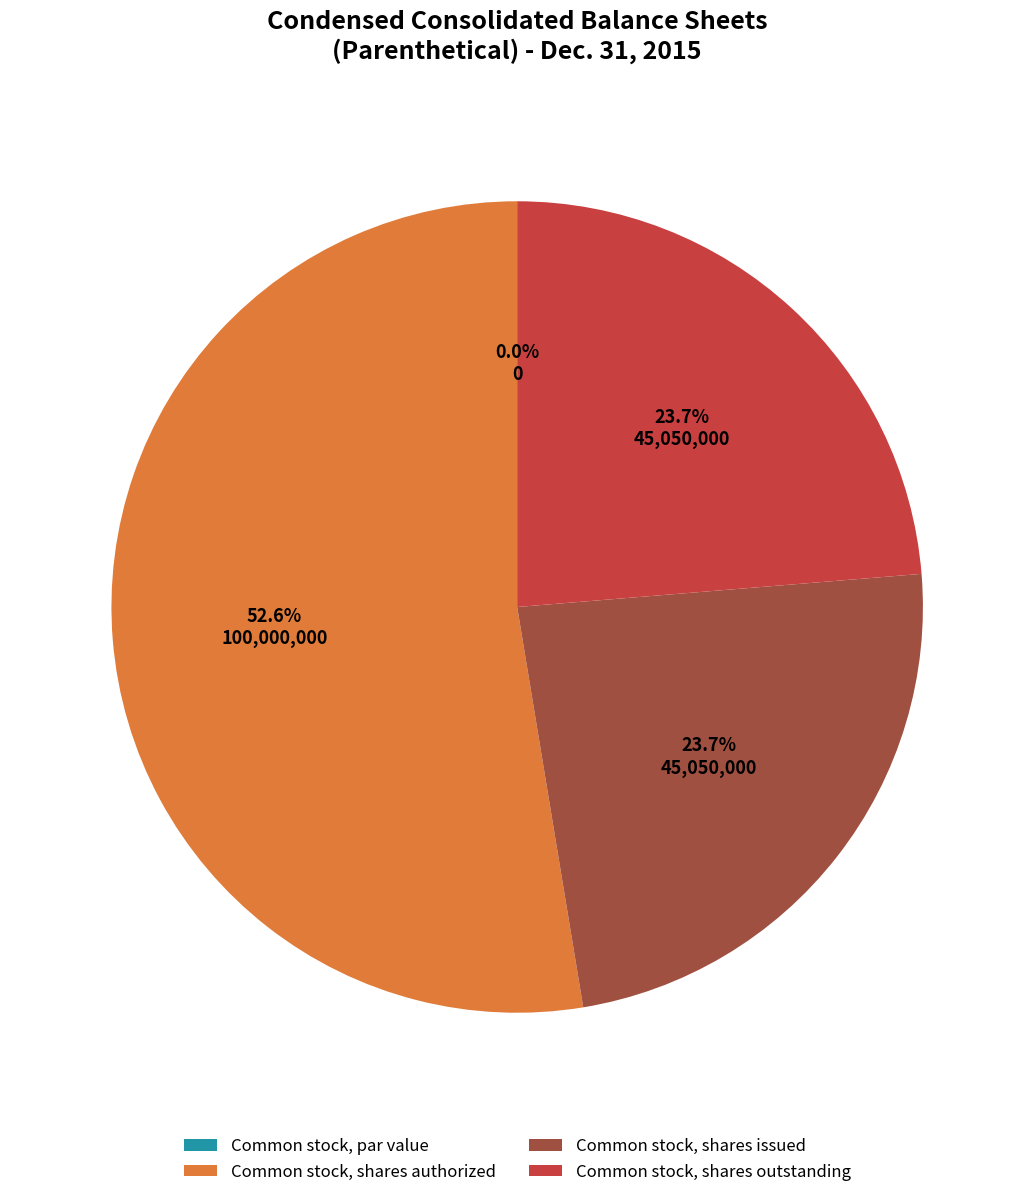

Between Common stock, shares issued and Common stock, shares outstanding, which is larger?

Common stock, shares issued